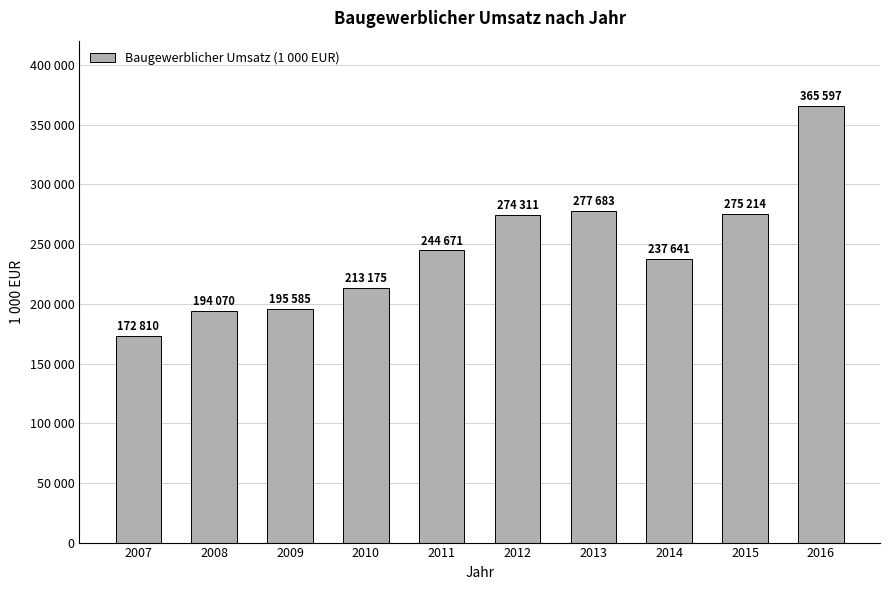

Does the chart contain stacked bars?

No